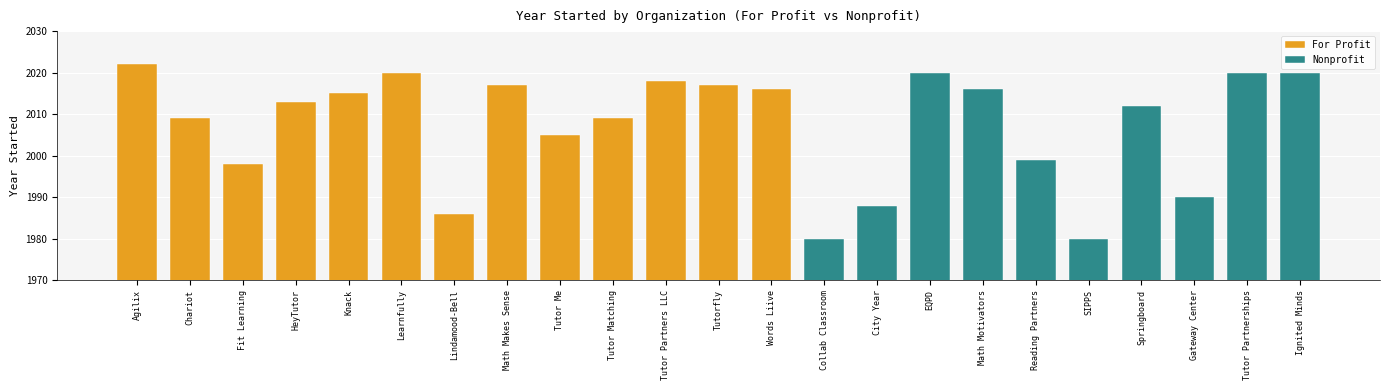

Does the chart contain stacked bars?

No